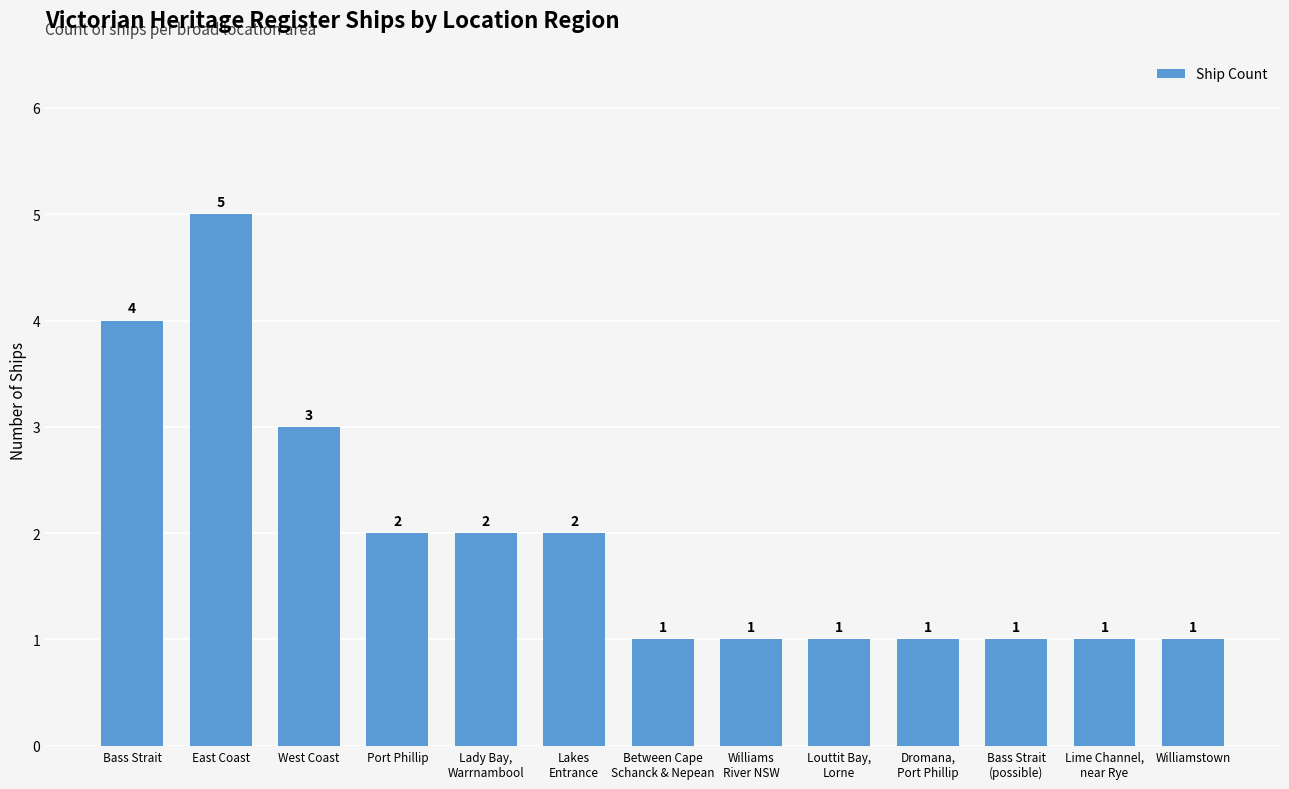

What is the smallest value displayed?

1